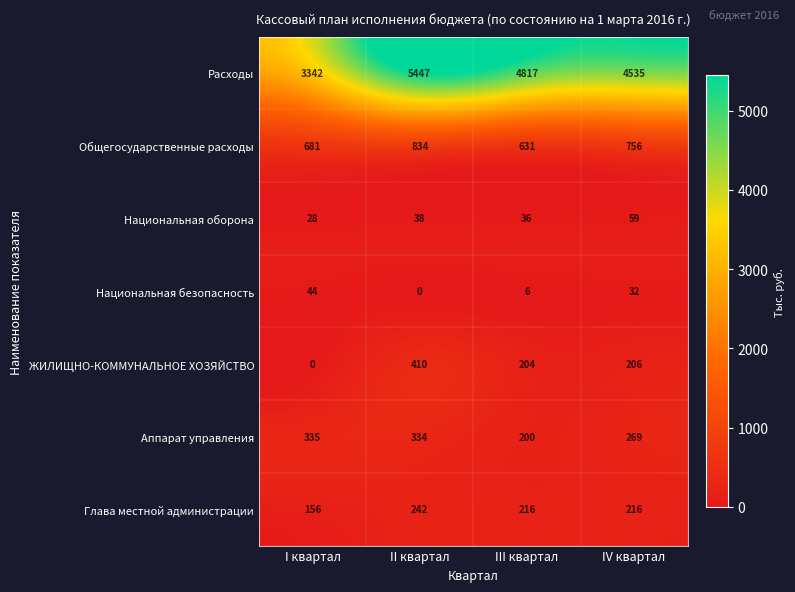

Which series has the largest total across all categories?

Расходы